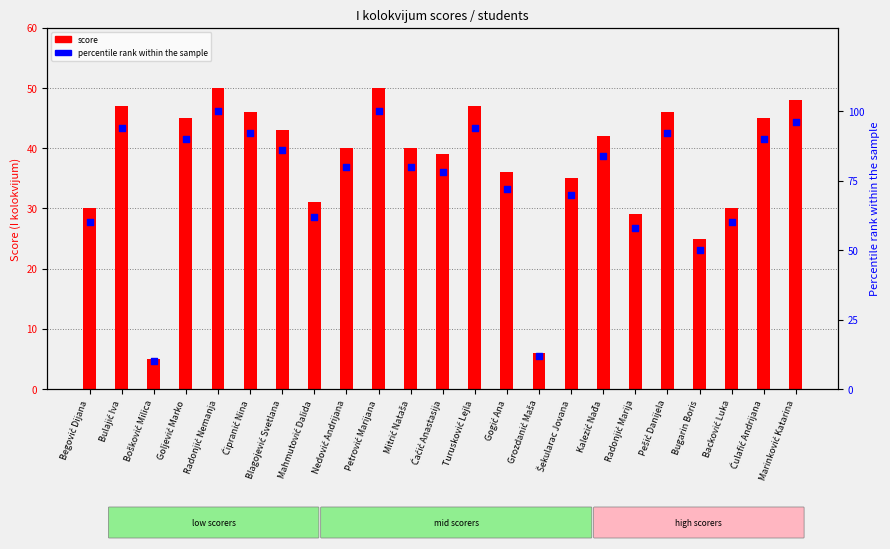

What are all the series names shown in the legend?

score, percentile rank within the sample